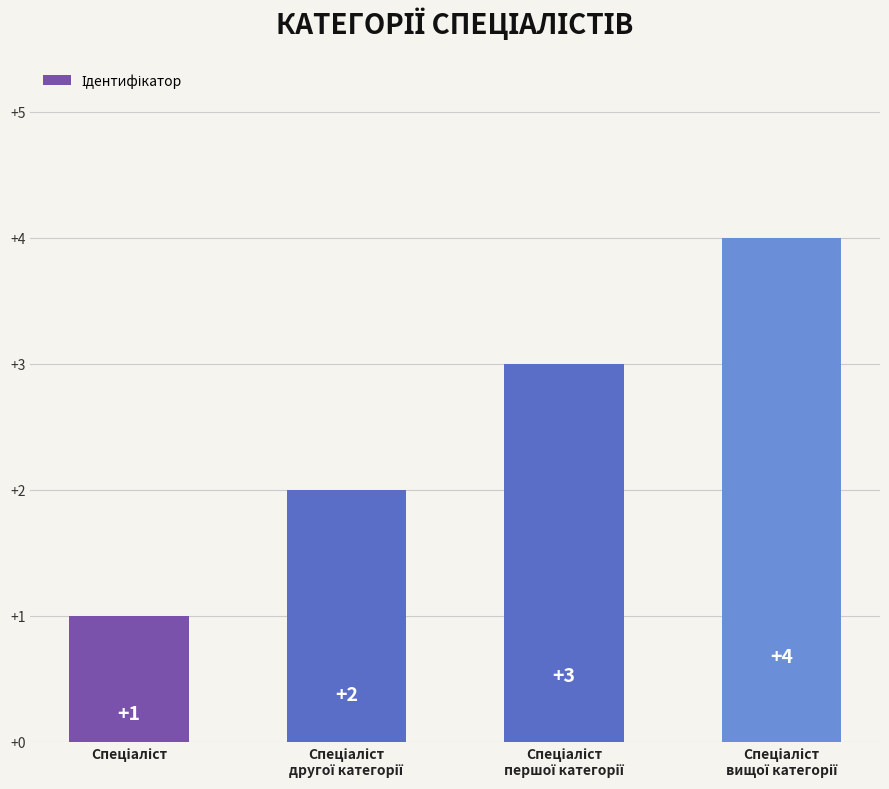

What is the value of the 3rd bar from the left?

3